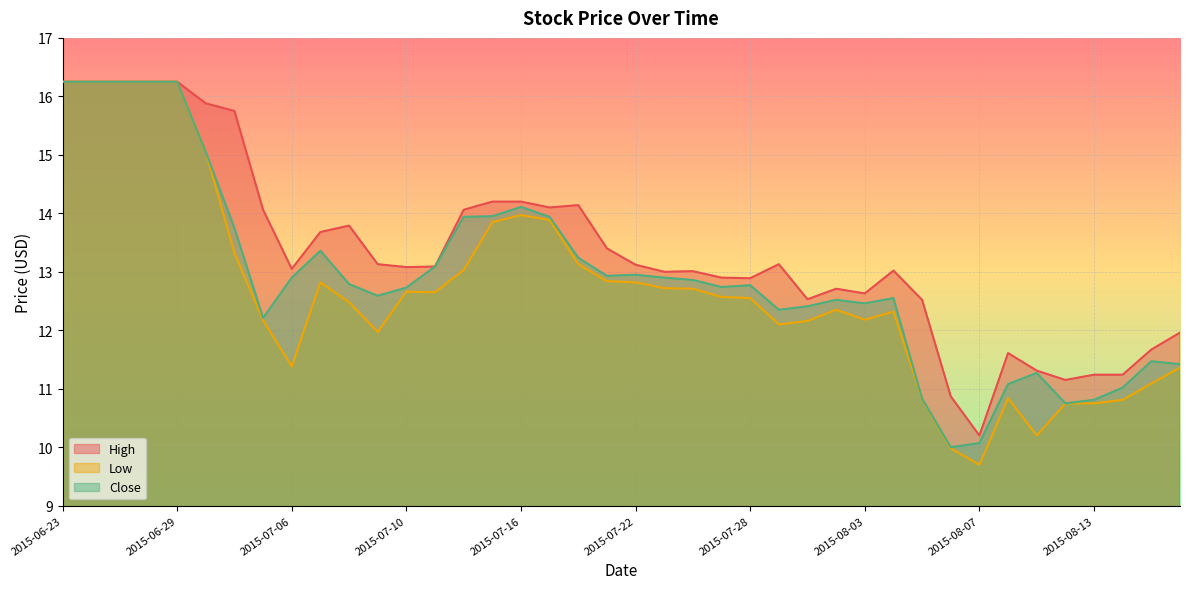

What is the greatest value displayed?

16.2